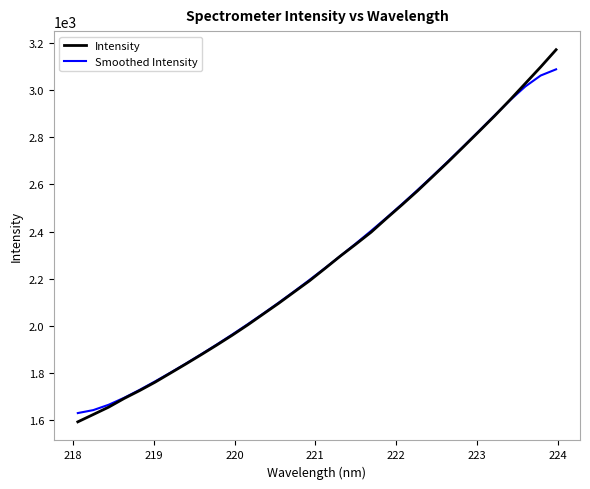

What is the average value of the Smoothed Intensity series?

2275.1